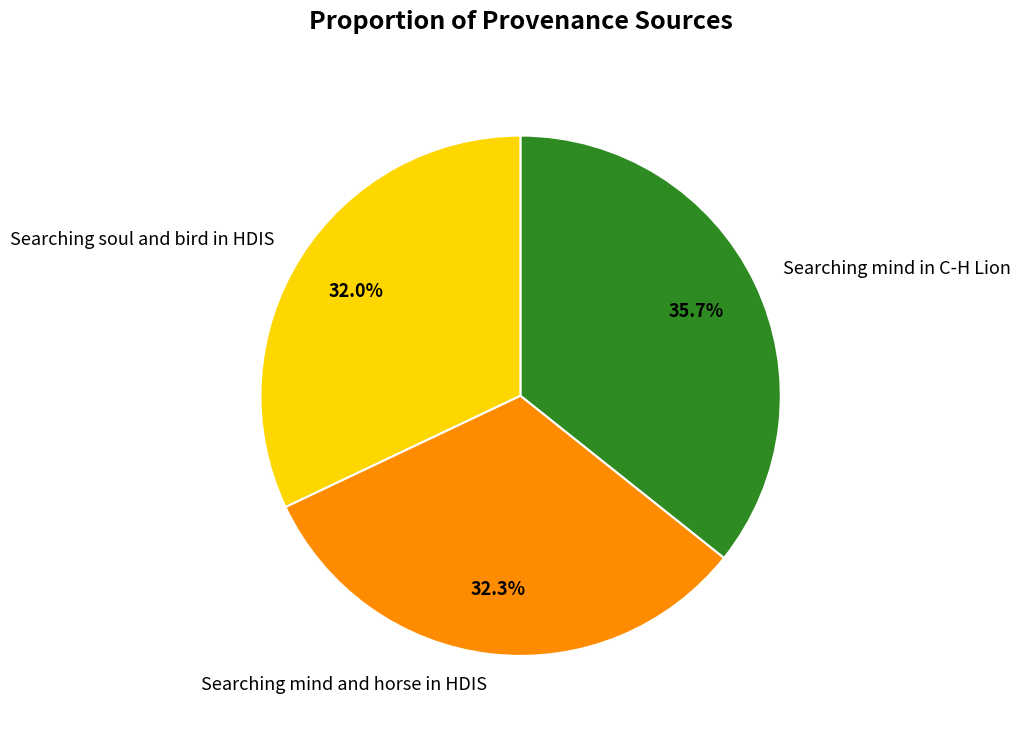

Is it true that Searching soul and bird in HDIS is 32% of the pie?

True